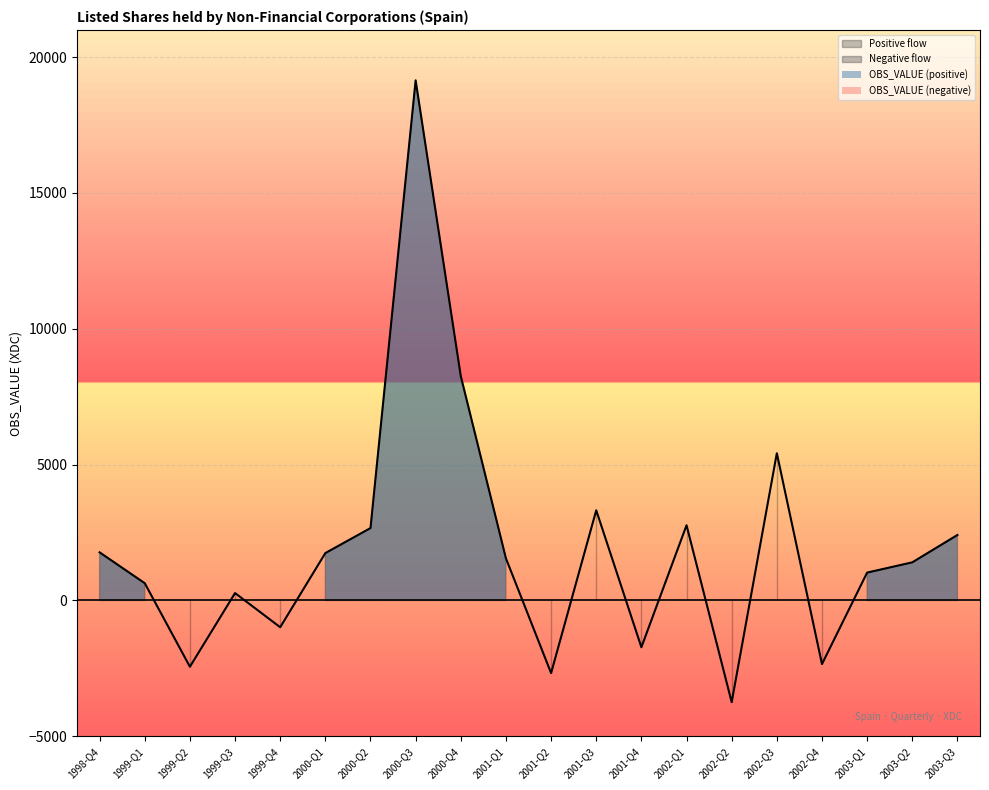

Reading right to left, transcribe all the data shown in this chart.

OBS_VALUE: 2003-Q3=2411	2003-Q2=1404	2003-Q1=1027	2002-Q4=-2341	2002-Q3=5420	2002-Q2=-3742	2002-Q1=2769	2001-Q4=-1721	2001-Q3=3320	2001-Q2=-2672	2001-Q1=1550	2000-Q4=8258	2000-Q3=19145	2000-Q2=2665	2000-Q1=1745	1999-Q4=-984	1999-Q3=273	1999-Q2=-2438	1999-Q1=636	1998-Q4=1772
Positive: 2003-Q3=2411	2003-Q2=1404	2003-Q1=1027	2002-Q4=0	2002-Q3=5420	2002-Q2=0	2002-Q1=2769	2001-Q4=0	2001-Q3=3320	2001-Q2=0	2001-Q1=1550	2000-Q4=8258	2000-Q3=19145	2000-Q2=2665	2000-Q1=1745	1999-Q4=0	1999-Q3=273	1999-Q2=0	1999-Q1=636	1998-Q4=1772
Negative: 2003-Q3=0	2003-Q2=0	2003-Q1=0	2002-Q4=-2341	2002-Q3=0	2002-Q2=-3742	2002-Q1=0	2001-Q4=-1721	2001-Q3=0	2001-Q2=-2672	2001-Q1=0	2000-Q4=0	2000-Q3=0	2000-Q2=0	2000-Q1=0	1999-Q4=-984	1999-Q3=0	1999-Q2=-2438	1999-Q1=0	1998-Q4=0